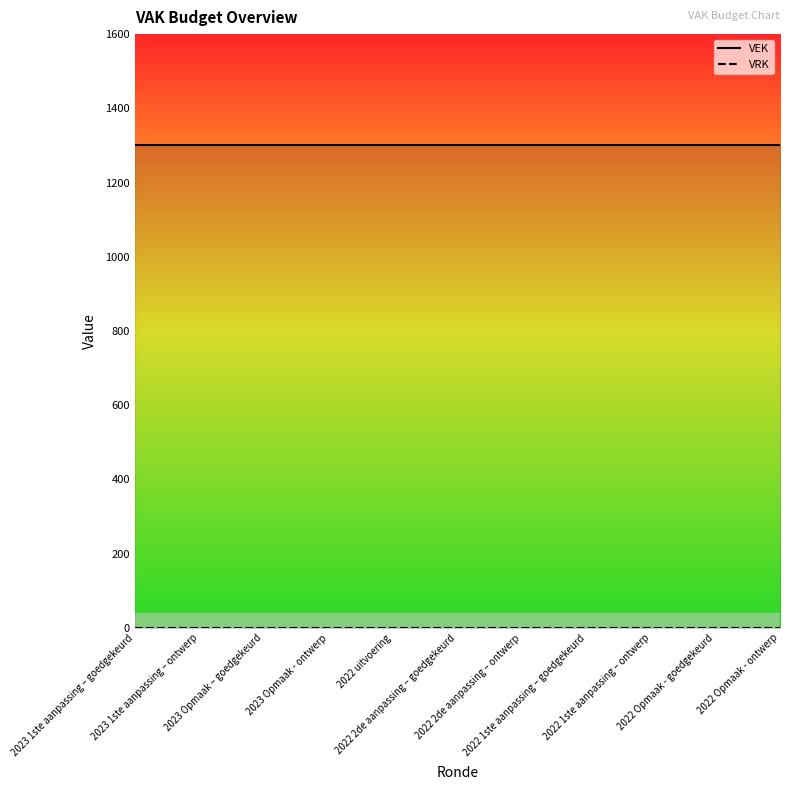

Does the chart display data point markers on the line(s)?

No